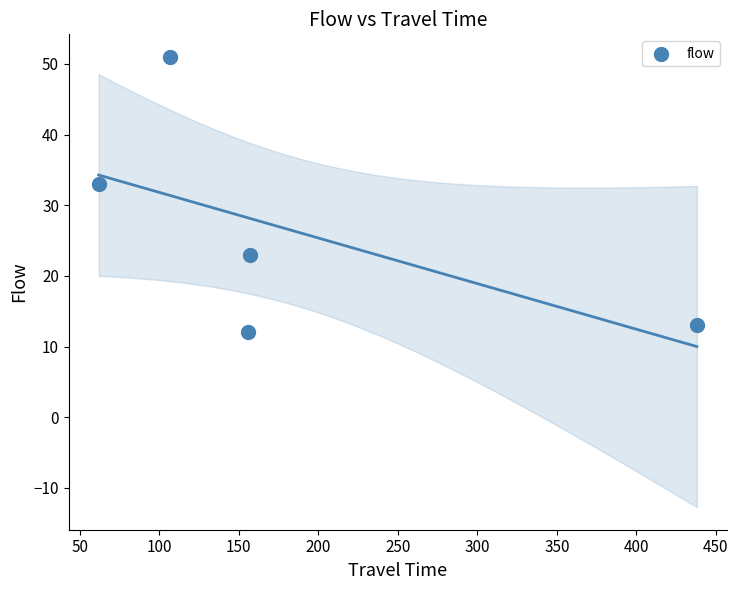

What is the range of Y values (max minus min)?

39